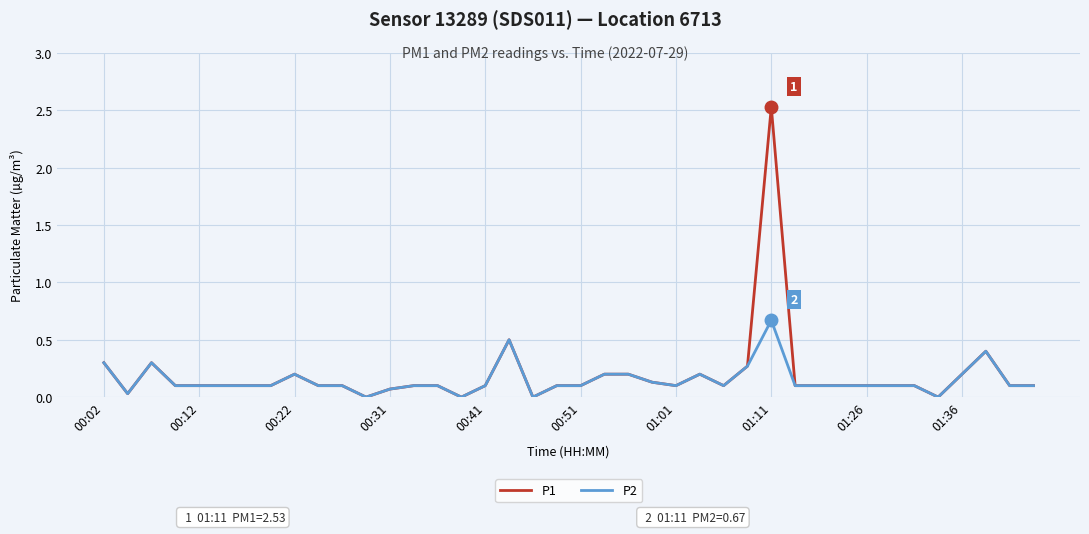

How many series are shown in this chart?

2